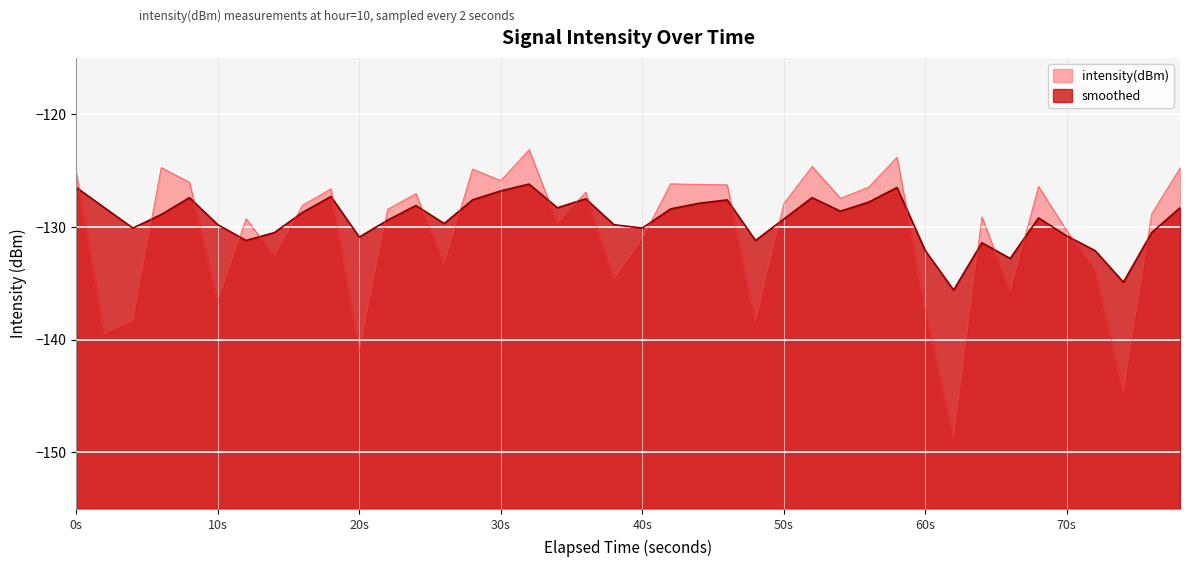

List the series in order of their overall mean, highest first.

smoothed, intensity(dBm)